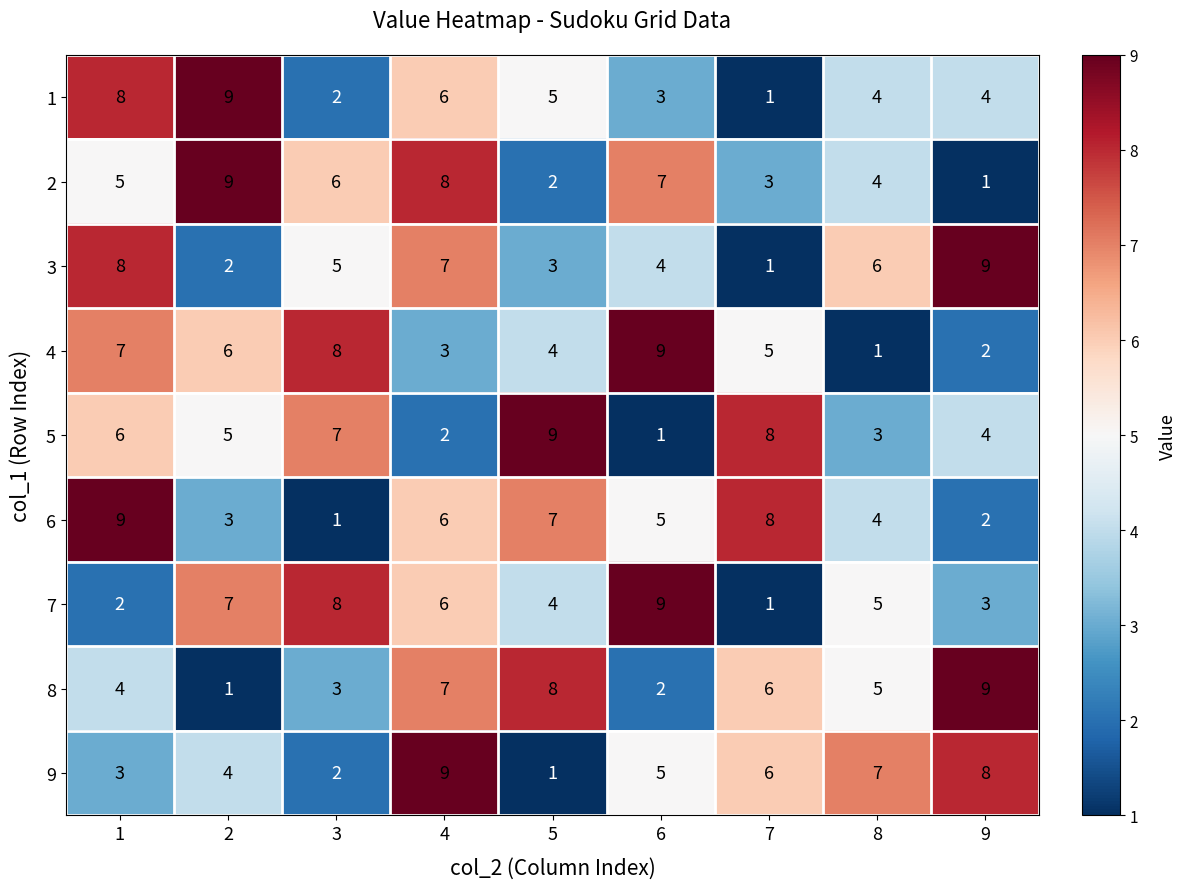

The value of 5 at 8 is 2. True or false?

False